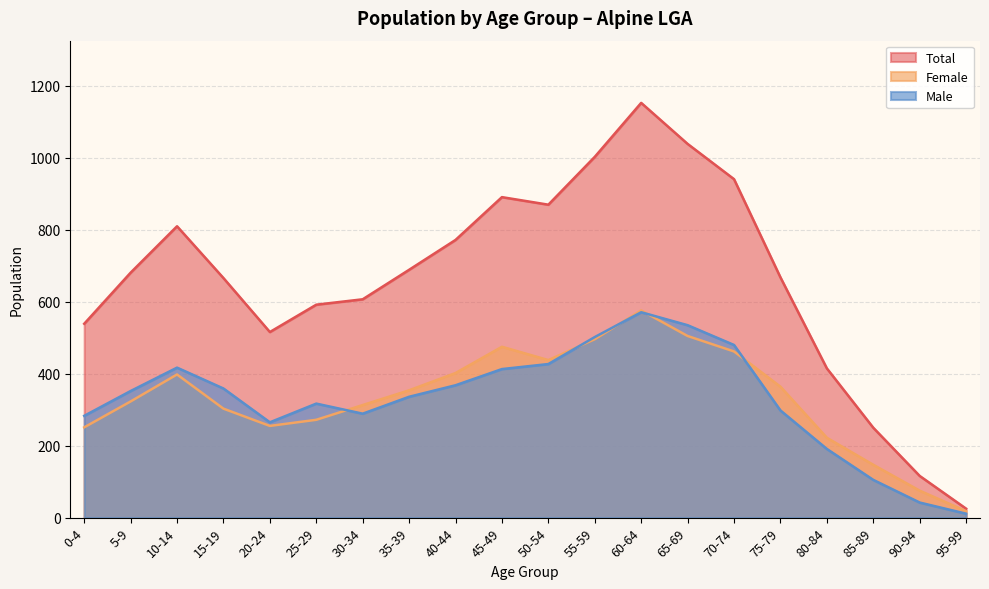

Where does the Total series first go above 681?

10-14